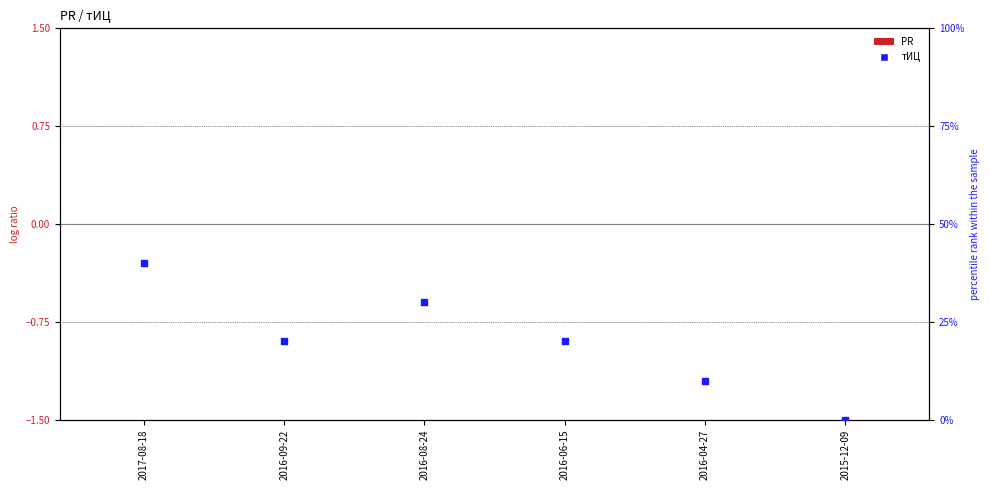

At which category is the sum across all series the highest?

2017-08-18